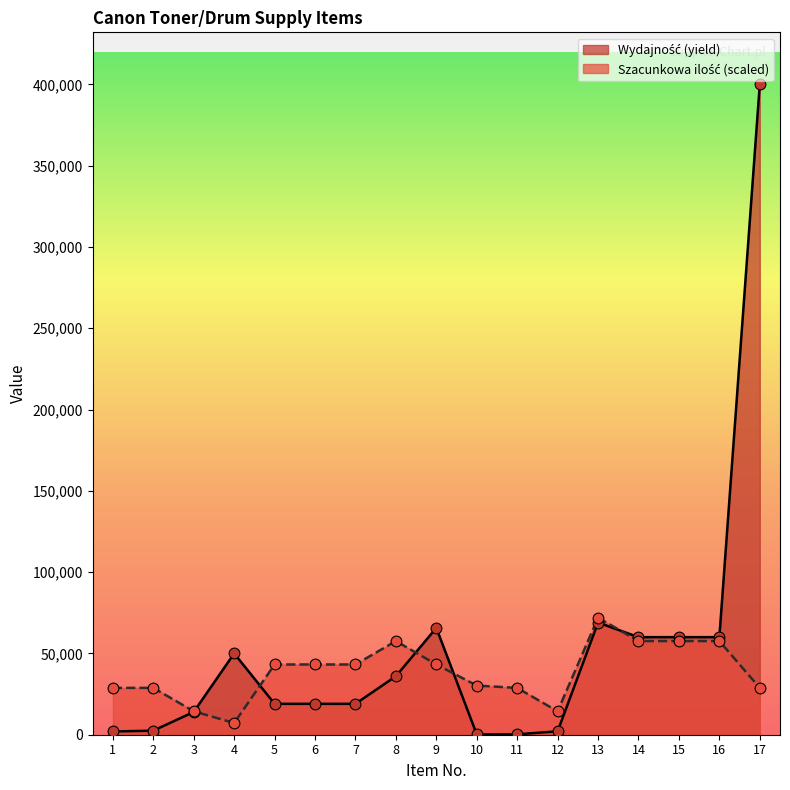

At how many categories does at least one series exceed 88793?

1